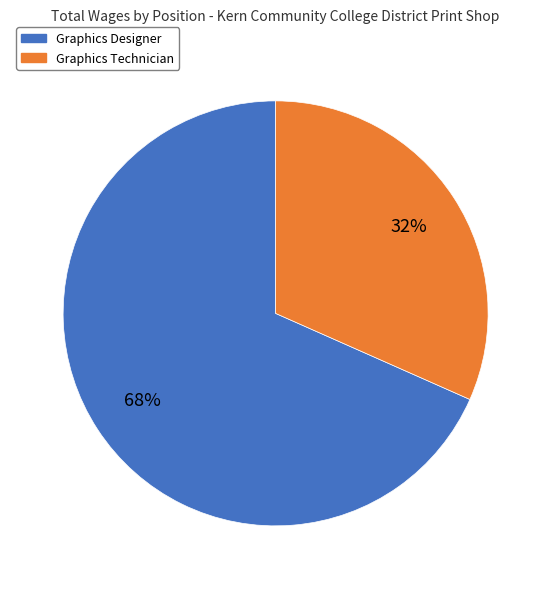

Is the sum of Graphics Designer and Graphics Technician greater than half?

Yes